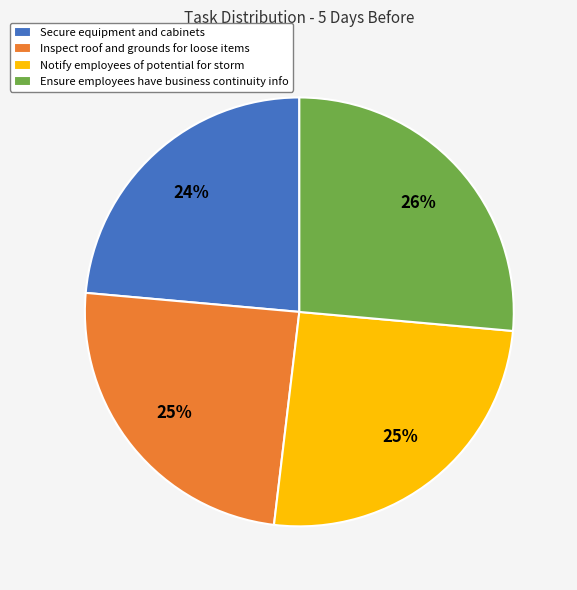

What is the ratio of the value at Ensure employees have business continuity info to the value at Secure equipment and cabinets?

1.1